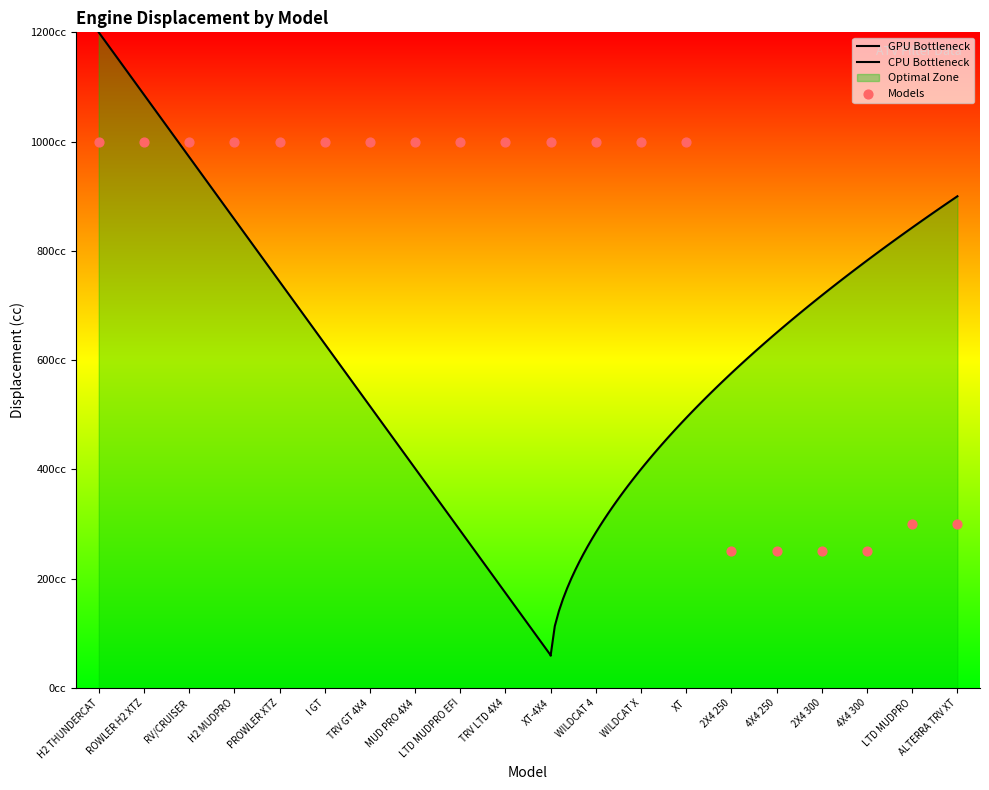

Which has a higher value, H2 MUDPRO or 4X4 250?

H2 MUDPRO